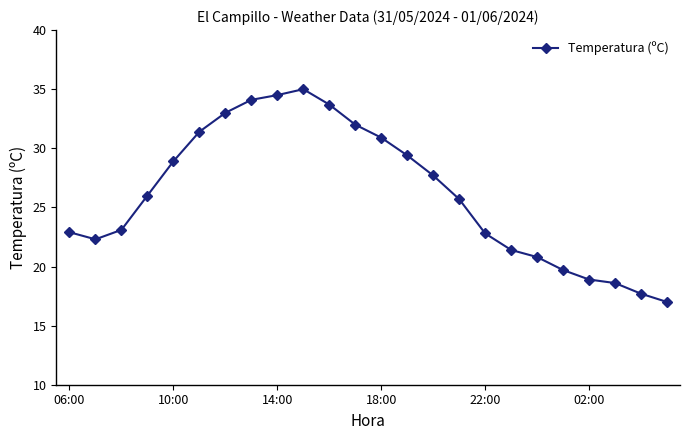

What is the maximum value shown in the chart?

35.0